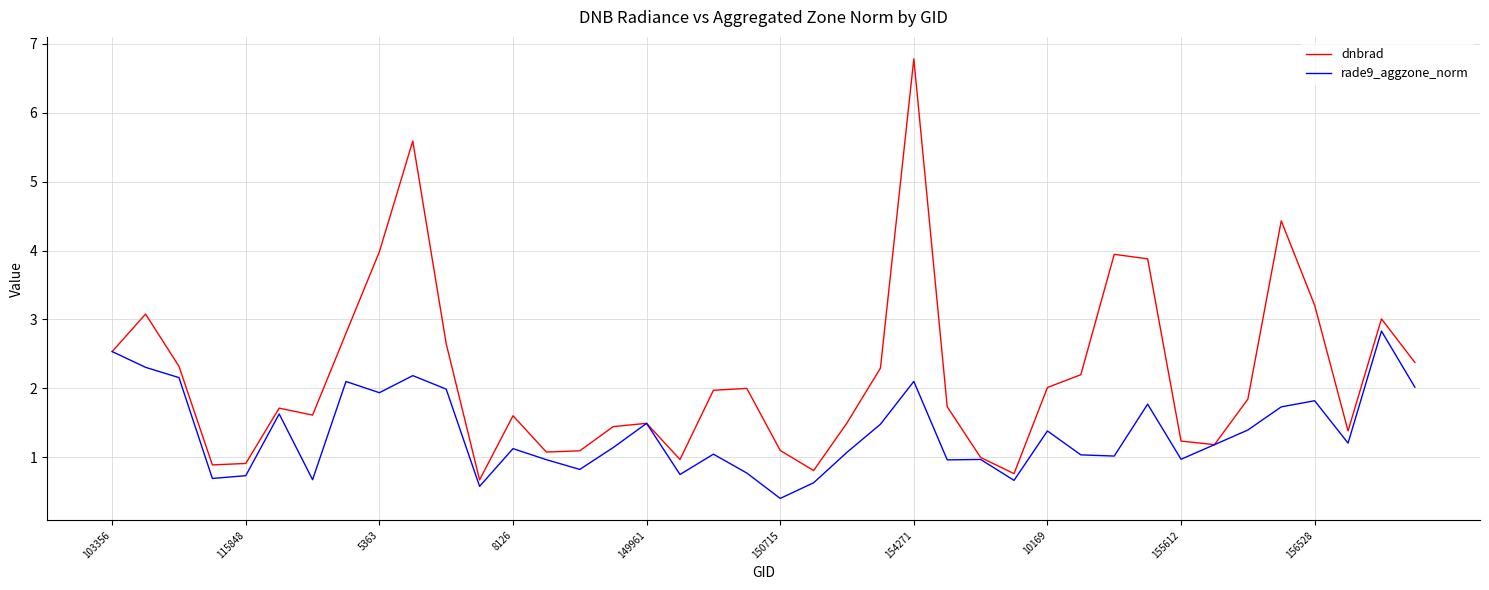

What is the minimum value shown in the chart?

0.4